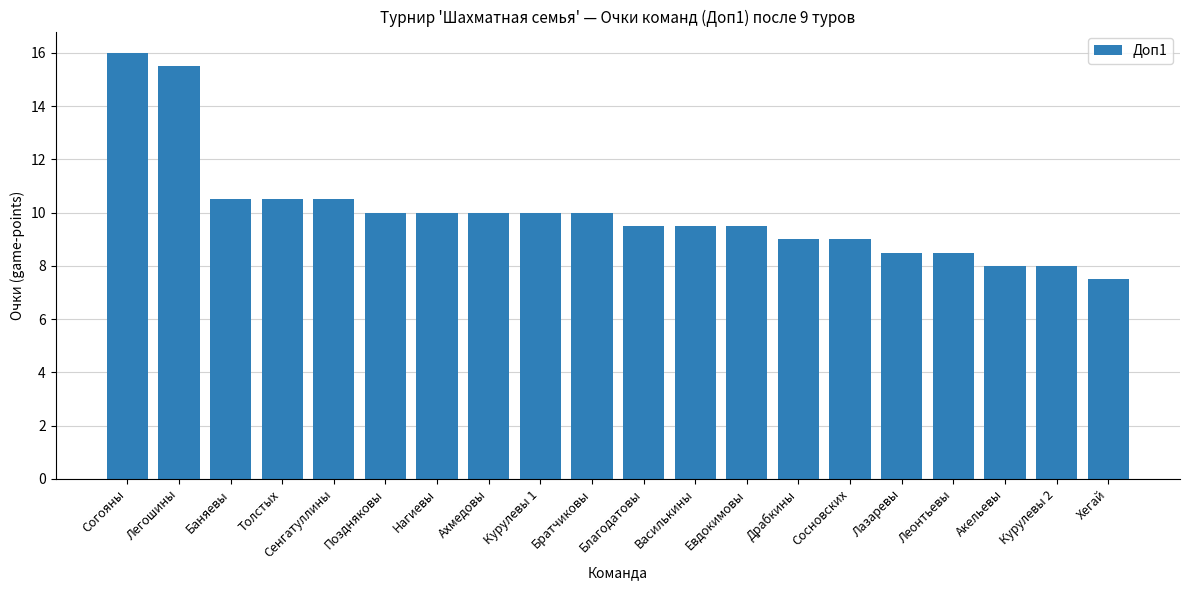

What is the change in value from Поздняковы to Сосновских?

-1.0